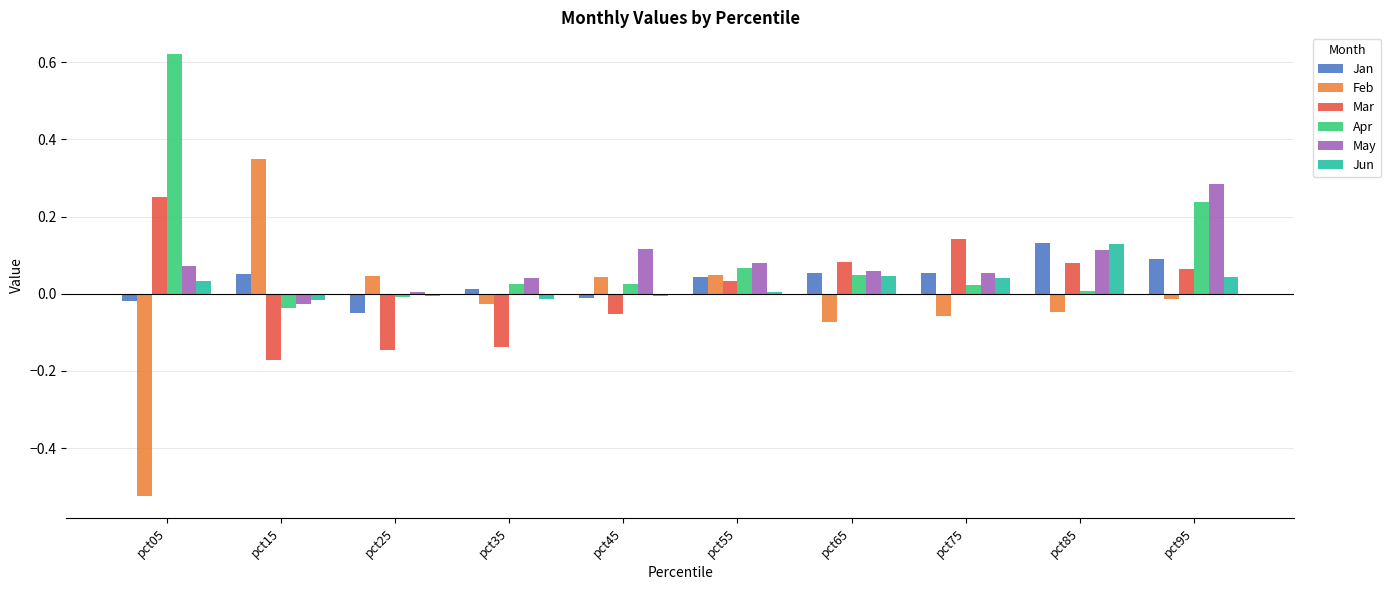

Does the chart contain stacked bars?

No